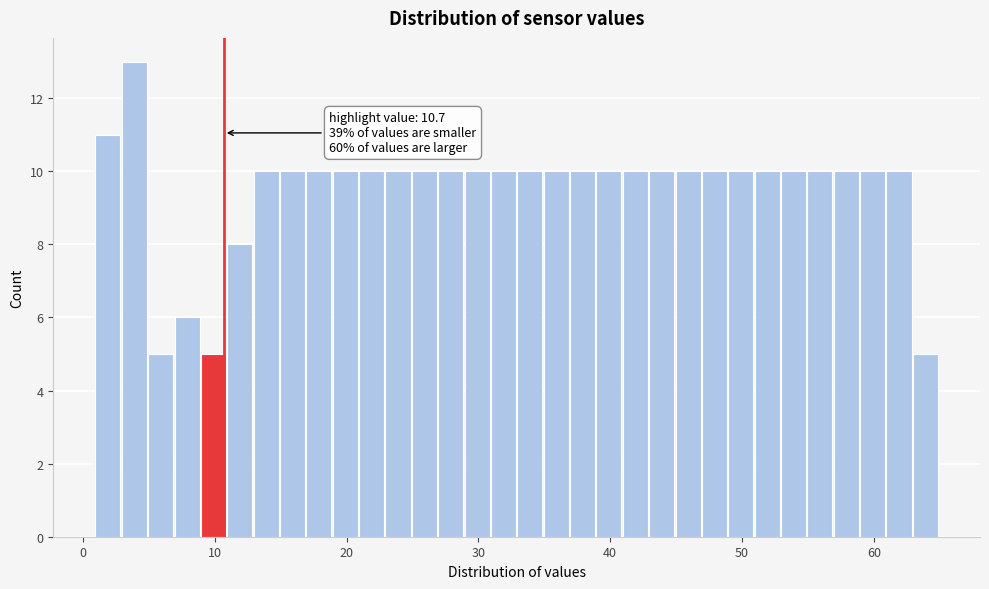

Around what value on the x-axis is the tallest bar? Give the approximate position of its centre, as read against the axis.

4